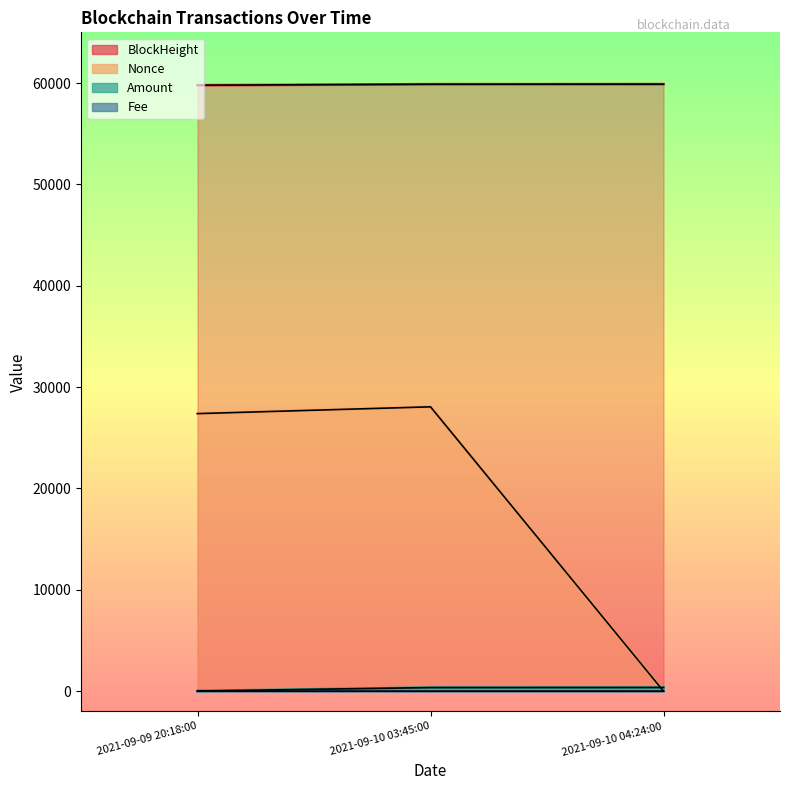

What is the spread (max minus min) of values at 2021-09-10 03:45:00?

59880.0